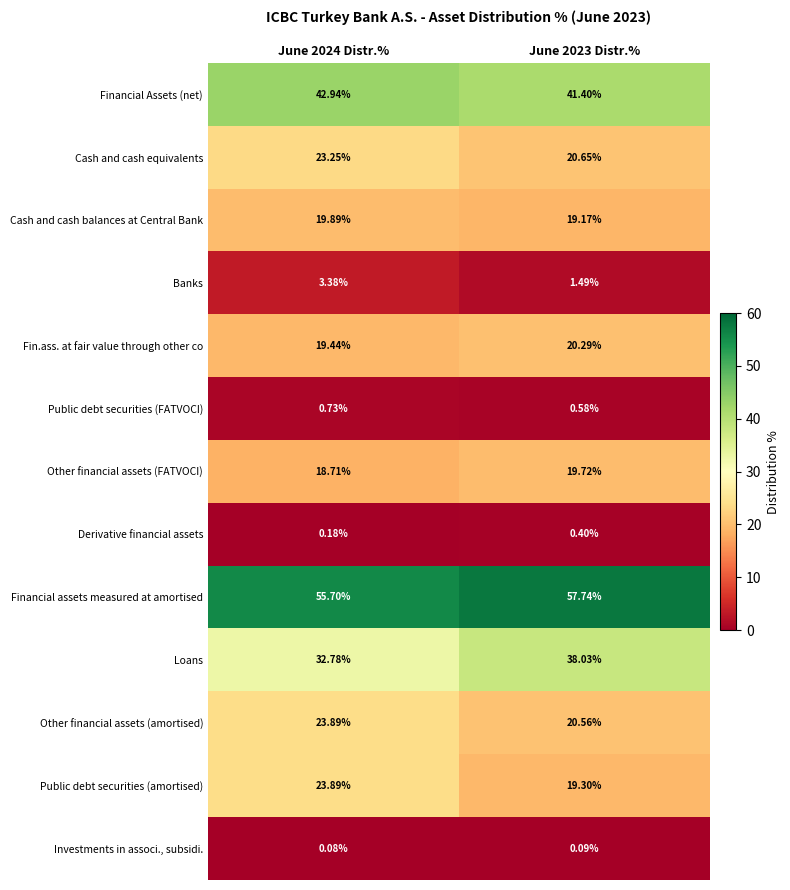

What is the total value across all series at June 2023 Distr.%?

259.4